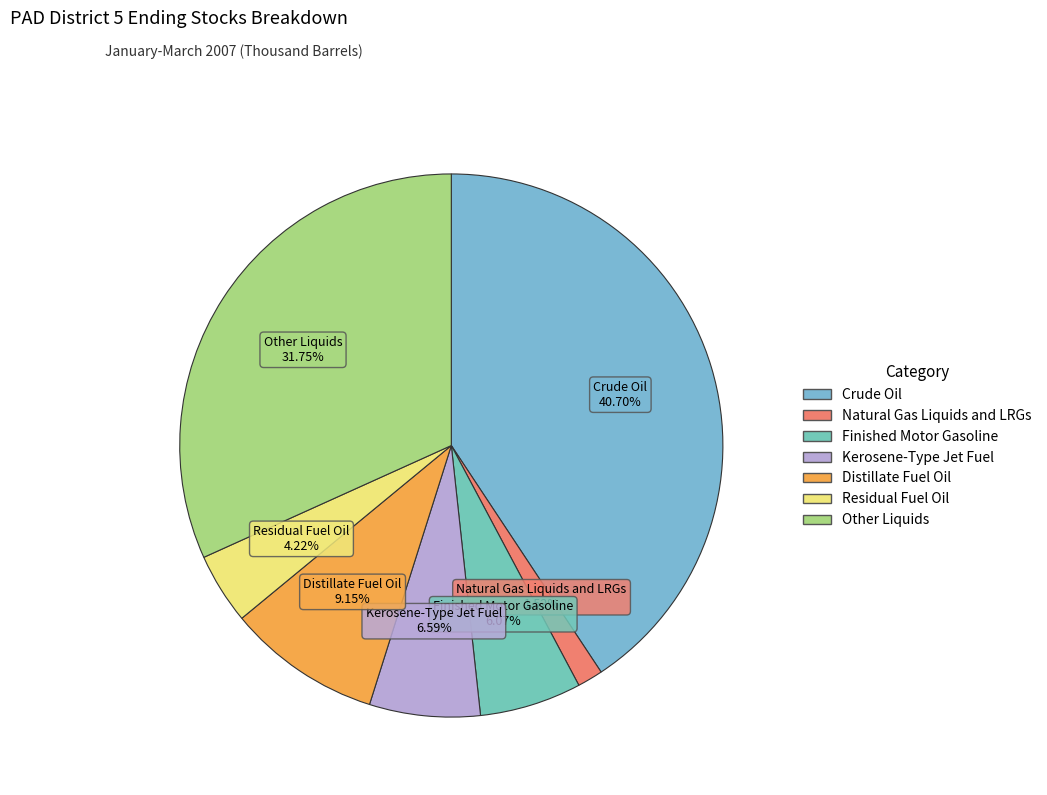

To the nearest percent, what percentage of the pie is Natural Gas Liquids and LRGs?

2%